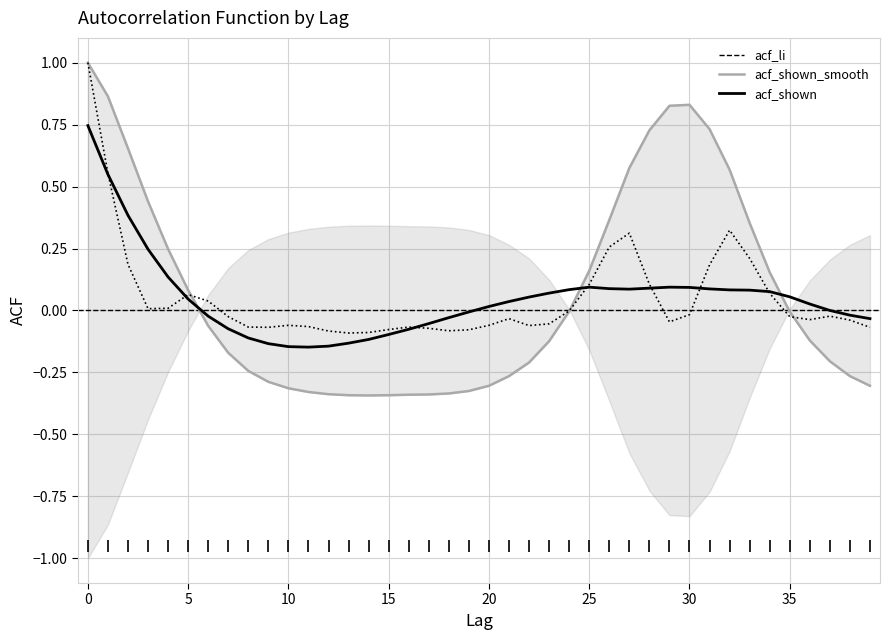

What is the difference between the maximum and minimum values in the acf_li series?

1.3